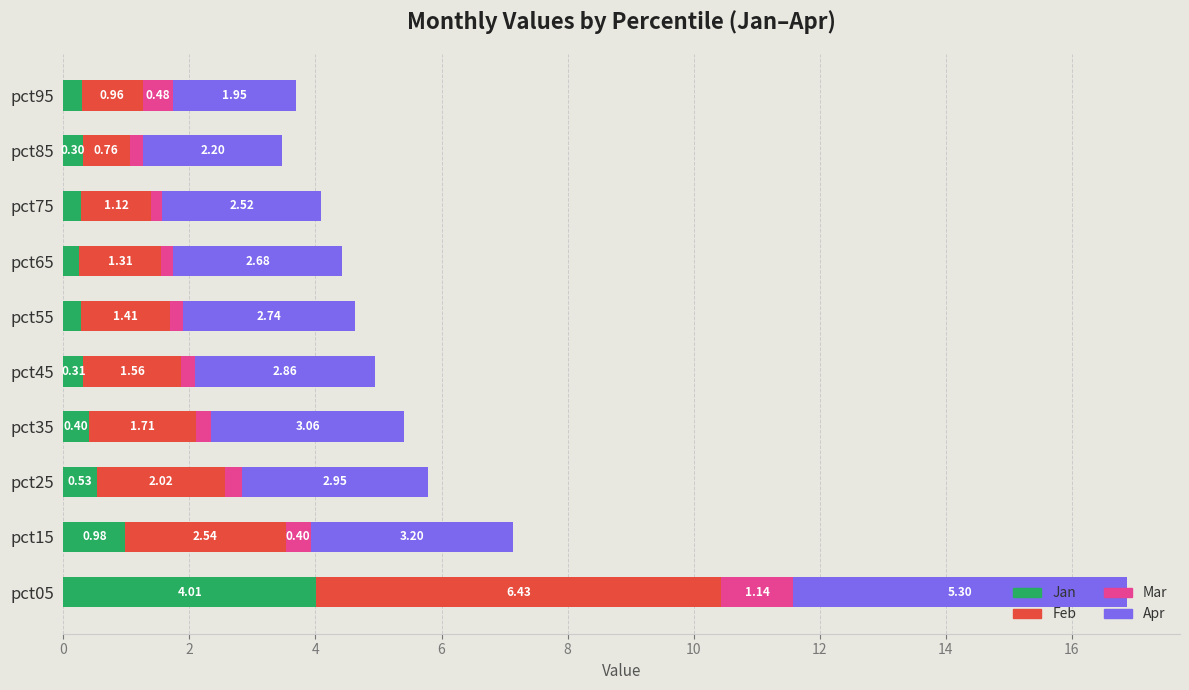

What is the sum of the Jan values at pct85 and pct95?

0.6